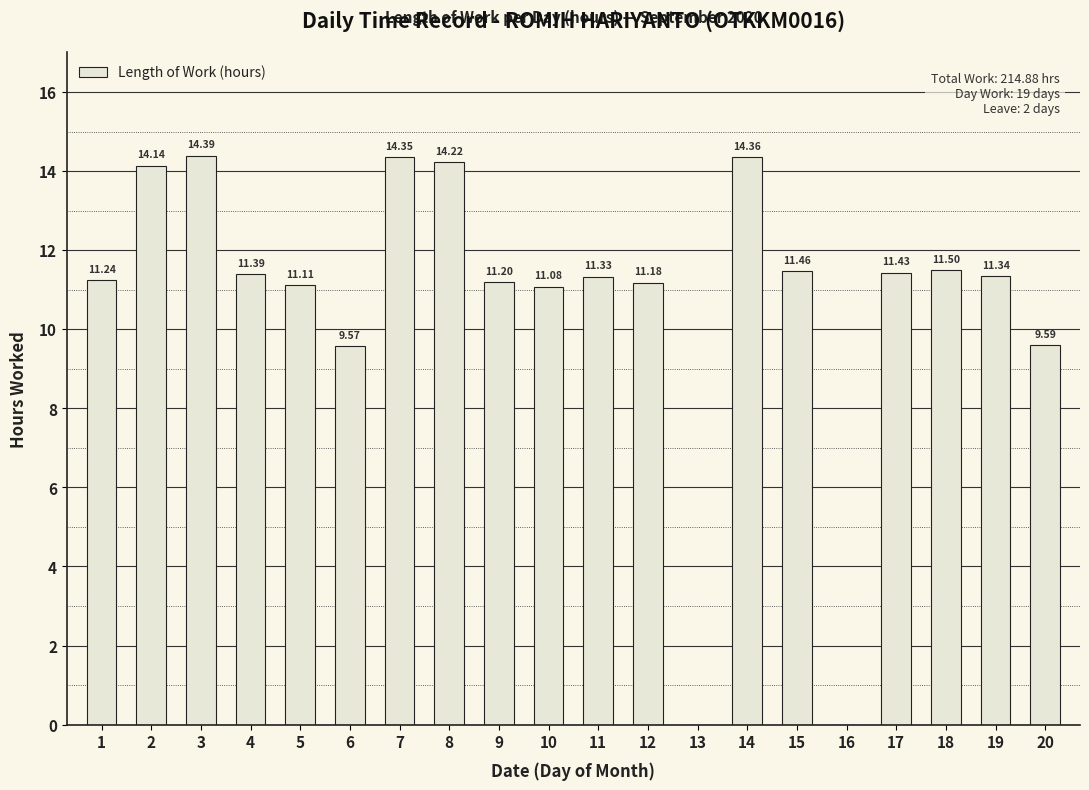

What is the sum of the values at 20 and 9?

20.8